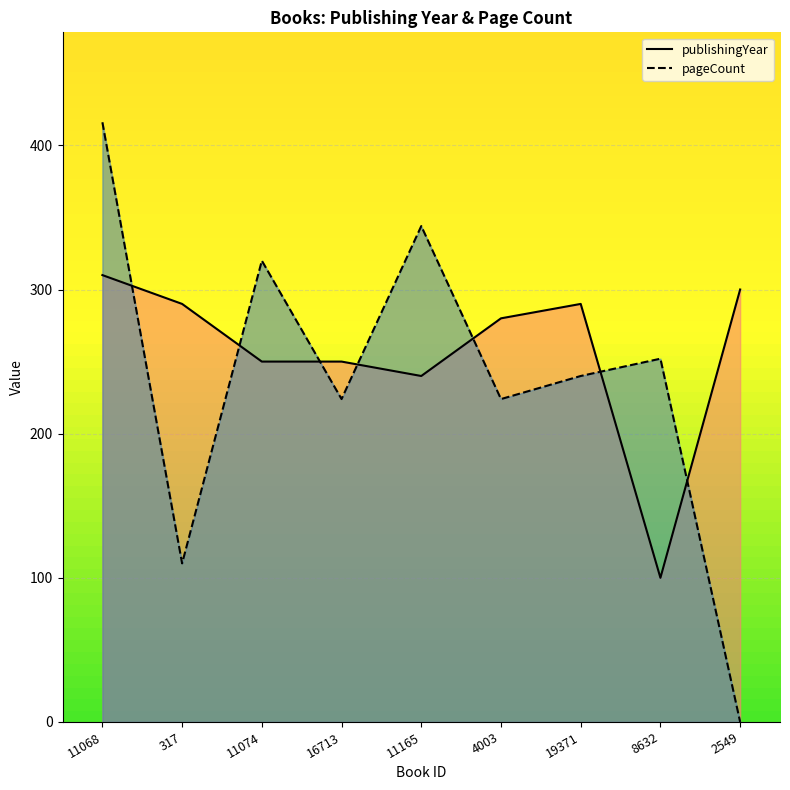

The publishingYear series shows 40 at 8632. True or false?

False